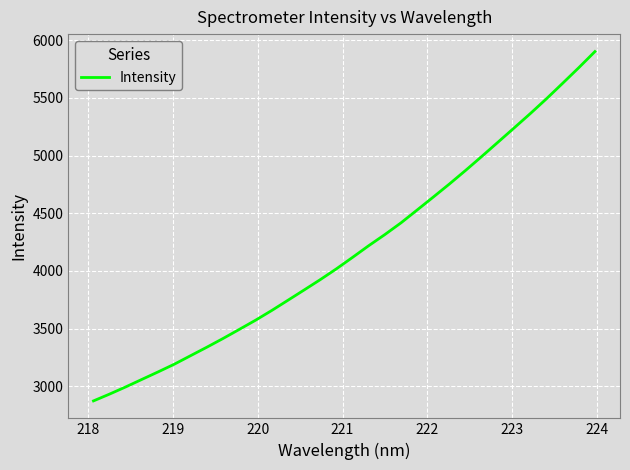

What is the maximum value shown in the chart?

5902.5